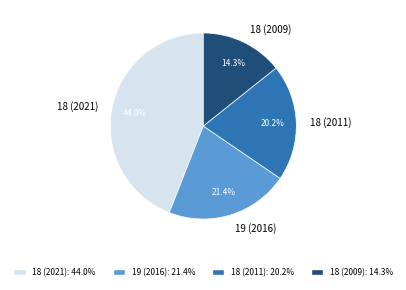

To the nearest percent, what is the difference between the largest and smallest slice percentages?

30%